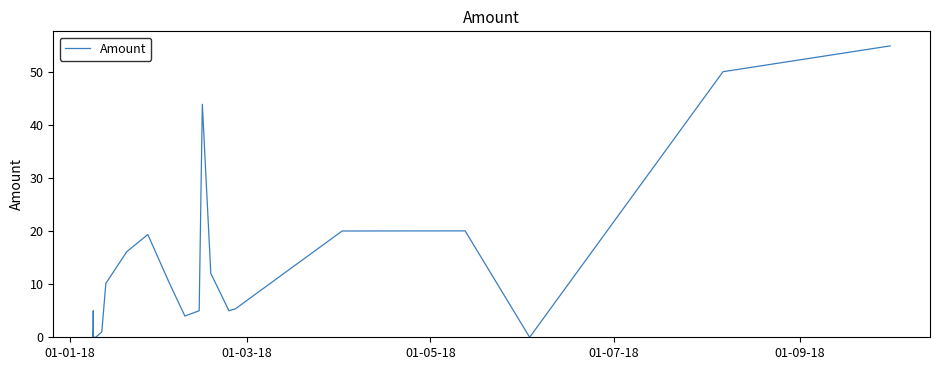

What is the difference between the maximum and minimum values?

54.9